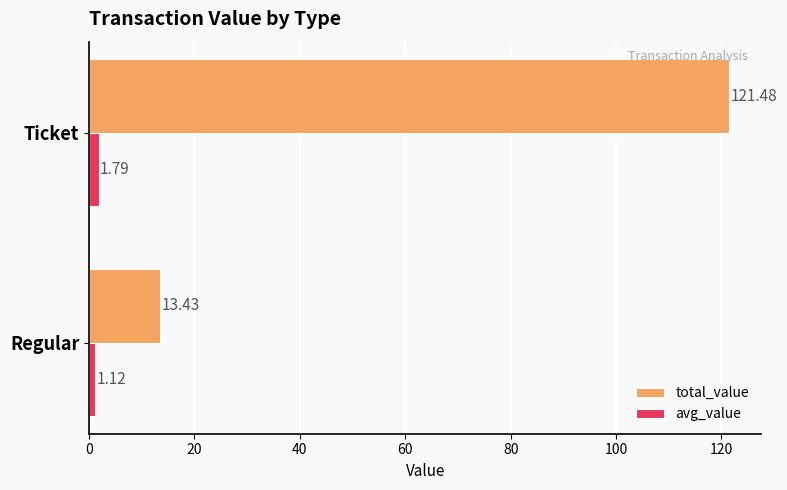

What is the sum of all avg_value values?

2.9